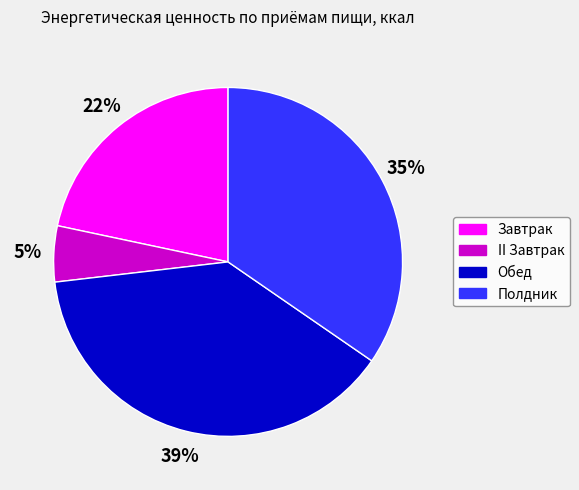

True or false: Завтрак accounts for 22% of the total.

True